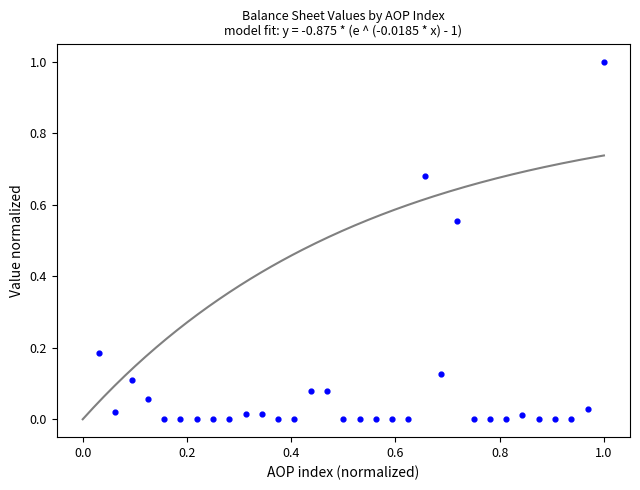

What is the range of X values (max minus min)?

1.0